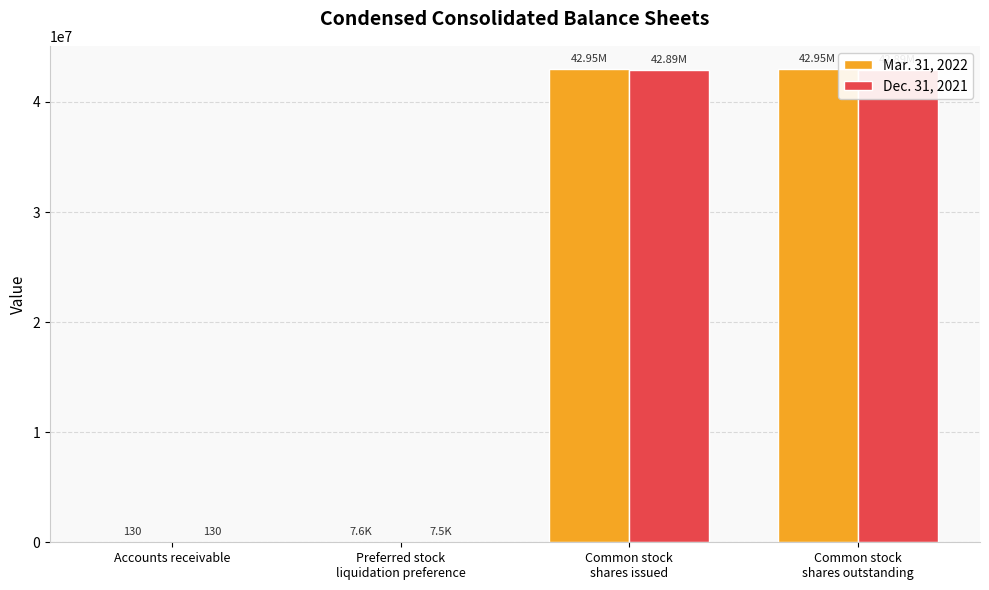

Which series has the widest spread of values?

Mar. 31, 2022